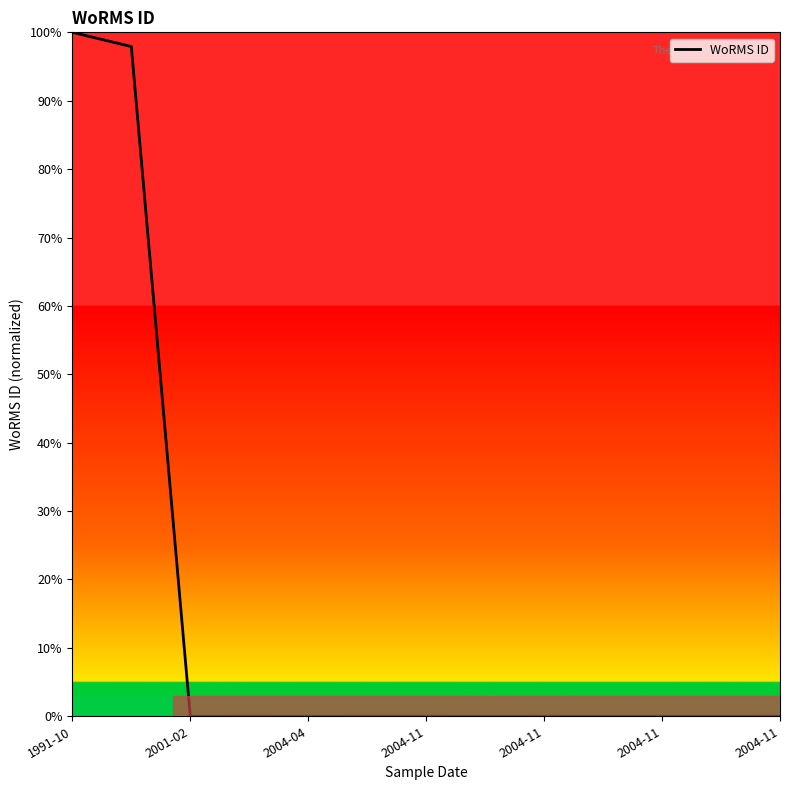

What is the maximum value shown in the chart?

100.0